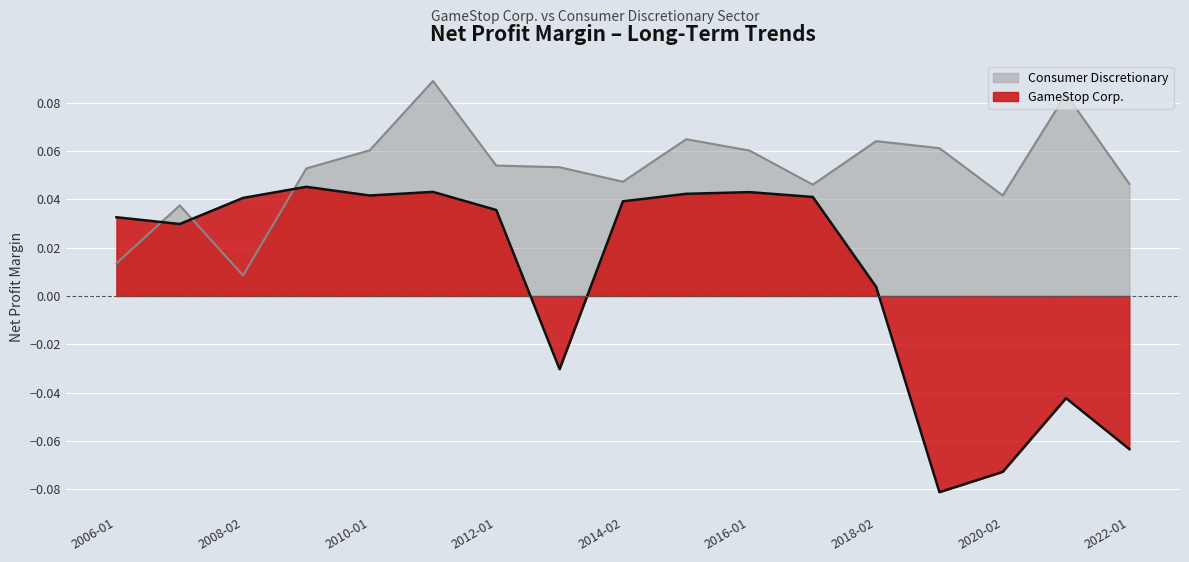

True or false: Consumer Discretionary has a value of 0.0 at 2018-02.

False